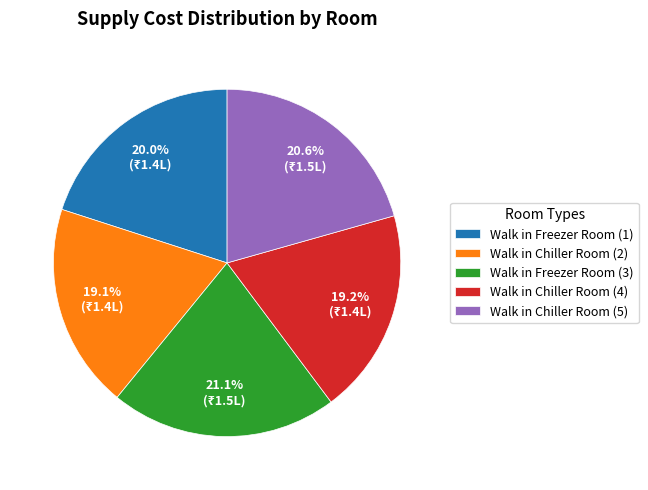

Combined, do Walk in Chiller Room (2) and Walk in Chiller Room (5) account for over 50%?

No